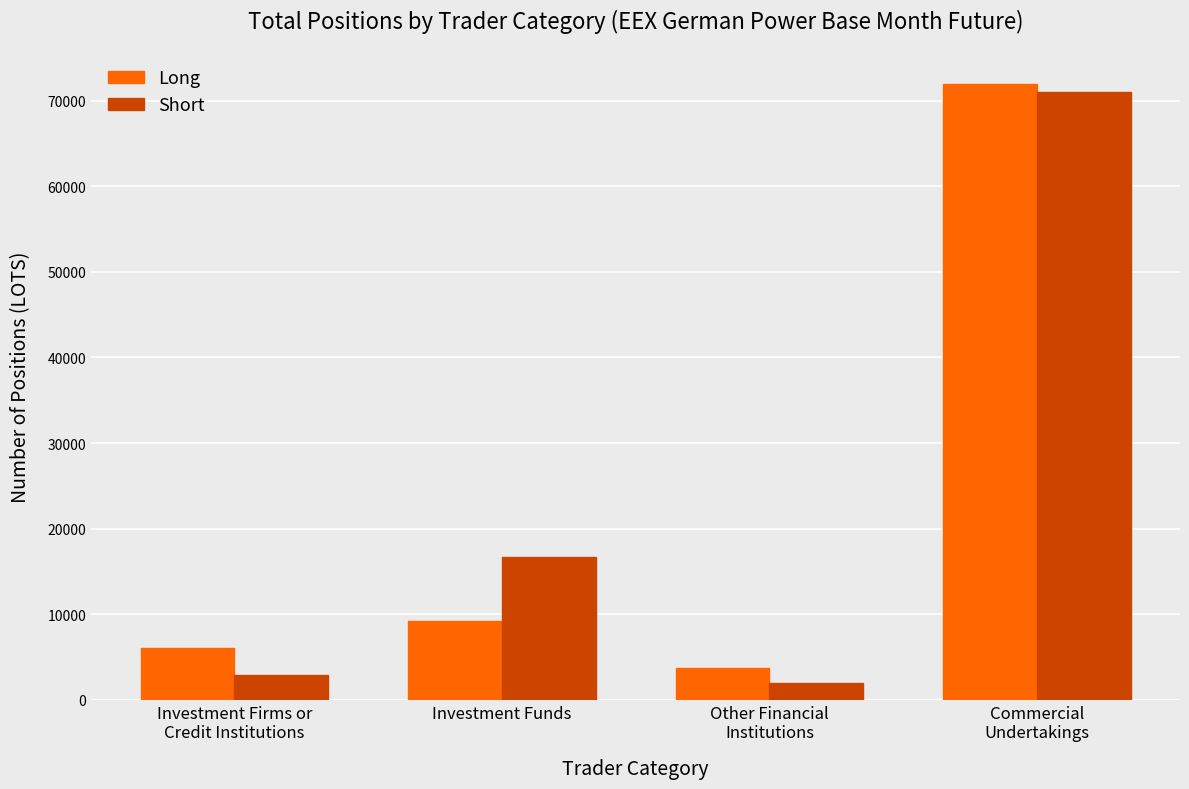

Reading left to right, transcribe all the data shown in this chart.

Long: 6096.0	9177.6	3731.2	71965.5
Short: 2870.1	16697.9	1914.7	71056.5